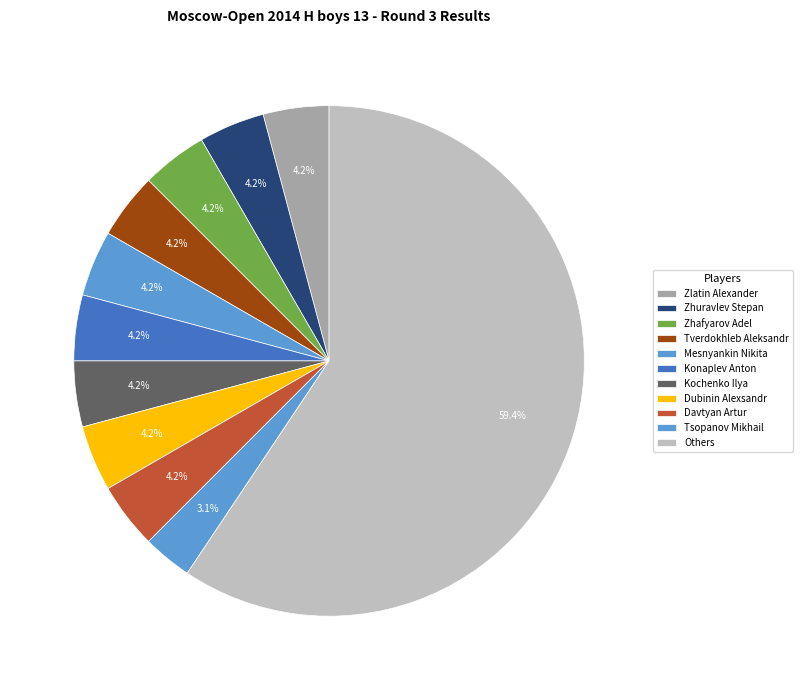

How many slices are in this pie chart?

11